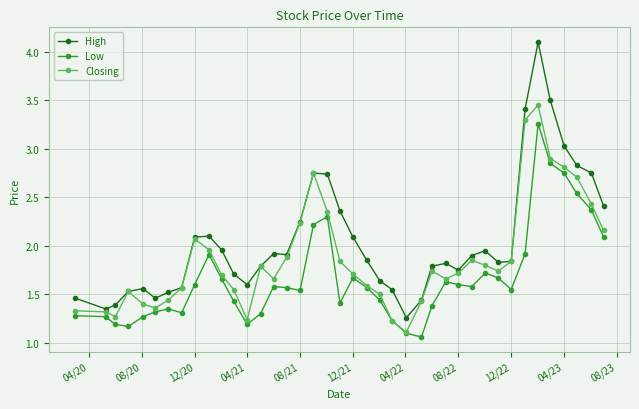

What are all the series names shown in the legend?

High, Low, Closing